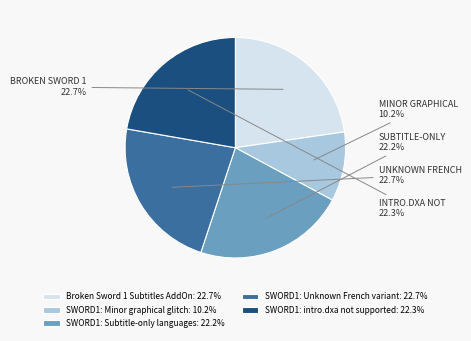

What is the ratio of the value at SWORD1: Minor graphical glitch to the value at Broken Sword 1 Subtitles AddOn?

0.4